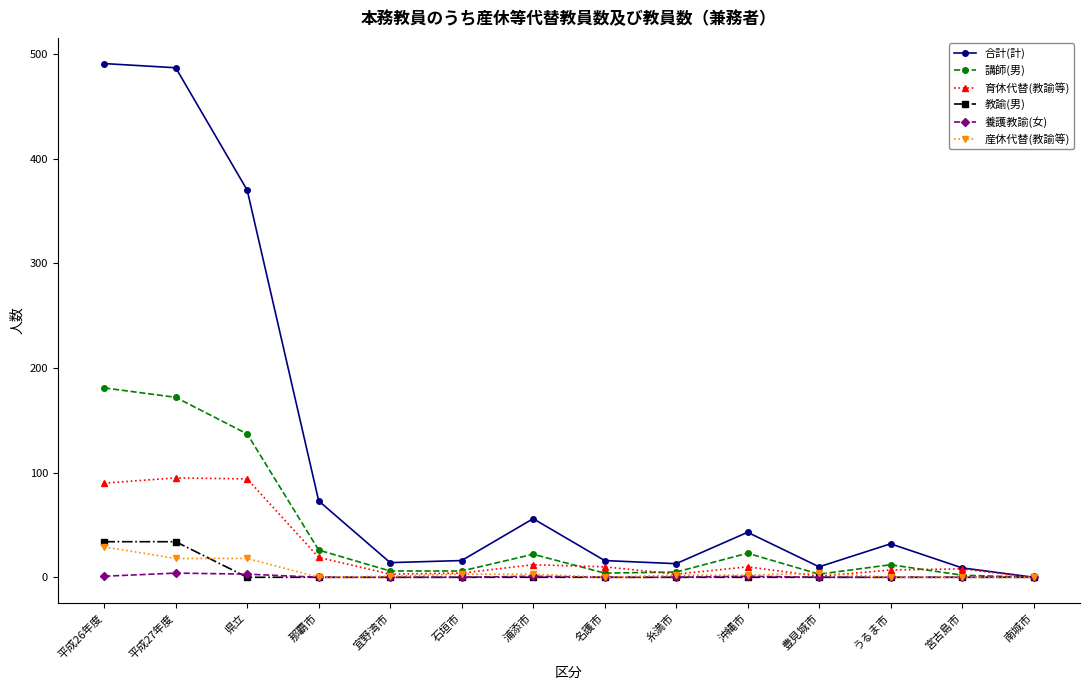

Where is 合計(計) nearest to the value 245?

県立